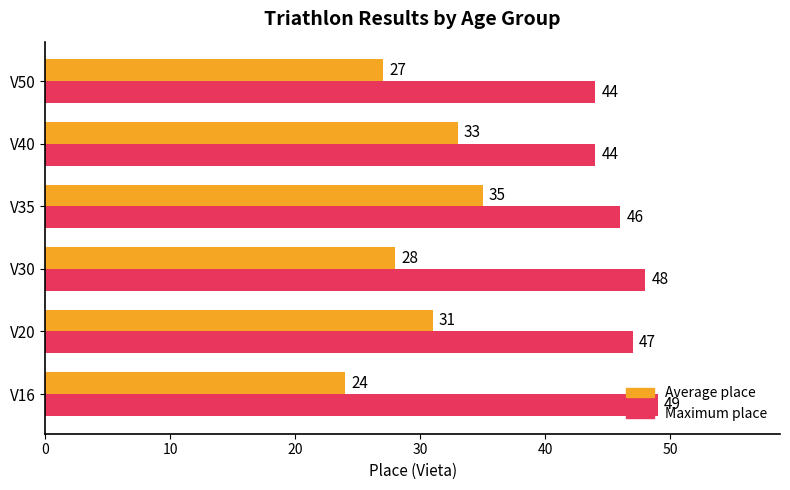

What is the difference between the Average place values at V16 and V50?

3